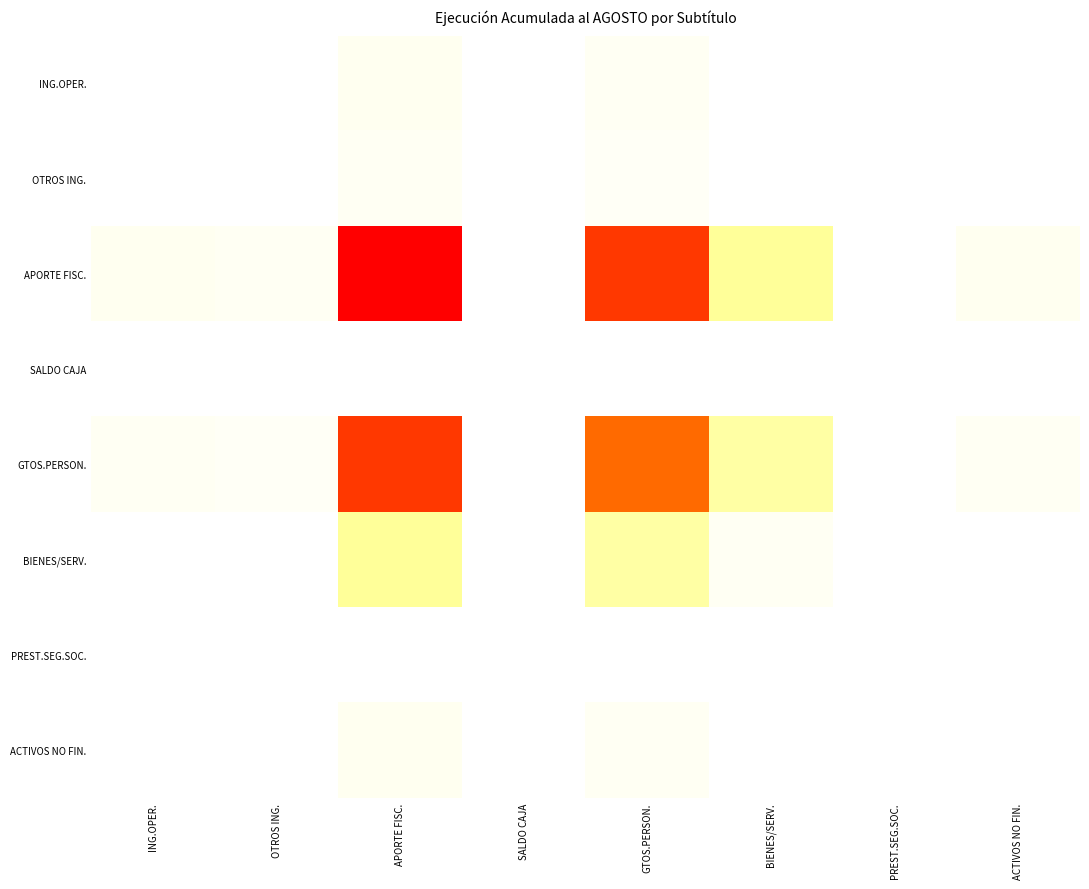

Reading left to right, transcribe all the data shown in this chart.

ING.OPER.: ING.OPER.=0.0	OTROS ING.=0.0	APORTE FISC.=0.0	SALDO CAJA=0.0	GTOS.PERSON.=0.0	BIENES/SERV.=0.0	PREST.SEG.SOC.=0.0	ACTIVOS NO FIN.=0.0
OTROS ING.: ING.OPER.=0.0	OTROS ING.=0.0	APORTE FISC.=0.0	SALDO CAJA=0.0	GTOS.PERSON.=0.0	BIENES/SERV.=0.0	PREST.SEG.SOC.=0.0	ACTIVOS NO FIN.=0.0
APORTE FISC.: ING.OPER.=0.0	OTROS ING.=0.0	APORTE FISC.=1.0	SALDO CAJA=0.0	GTOS.PERSON.=0.9	BIENES/SERV.=0.1	PREST.SEG.SOC.=0.0	ACTIVOS NO FIN.=0.0
SALDO CAJA: ING.OPER.=0.0	OTROS ING.=0.0	APORTE FISC.=0.0	SALDO CAJA=0.0	GTOS.PERSON.=0.0	BIENES/SERV.=0.0	PREST.SEG.SOC.=0.0	ACTIVOS NO FIN.=0.0
GTOS.PERSON.: ING.OPER.=0.0	OTROS ING.=0.0	APORTE FISC.=0.9	SALDO CAJA=0.0	GTOS.PERSON.=0.8	BIENES/SERV.=0.1	PREST.SEG.SOC.=0.0	ACTIVOS NO FIN.=0.0
BIENES/SERV.: ING.OPER.=0.0	OTROS ING.=0.0	APORTE FISC.=0.1	SALDO CAJA=0.0	GTOS.PERSON.=0.1	BIENES/SERV.=0.0	PREST.SEG.SOC.=0.0	ACTIVOS NO FIN.=0.0
PREST.SEG.SOC.: ING.OPER.=0.0	OTROS ING.=0.0	APORTE FISC.=0.0	SALDO CAJA=0.0	GTOS.PERSON.=0.0	BIENES/SERV.=0.0	PREST.SEG.SOC.=0.0	ACTIVOS NO FIN.=0.0
ACTIVOS NO FIN.: ING.OPER.=0.0	OTROS ING.=0.0	APORTE FISC.=0.0	SALDO CAJA=0.0	GTOS.PERSON.=0.0	BIENES/SERV.=0.0	PREST.SEG.SOC.=0.0	ACTIVOS NO FIN.=0.0